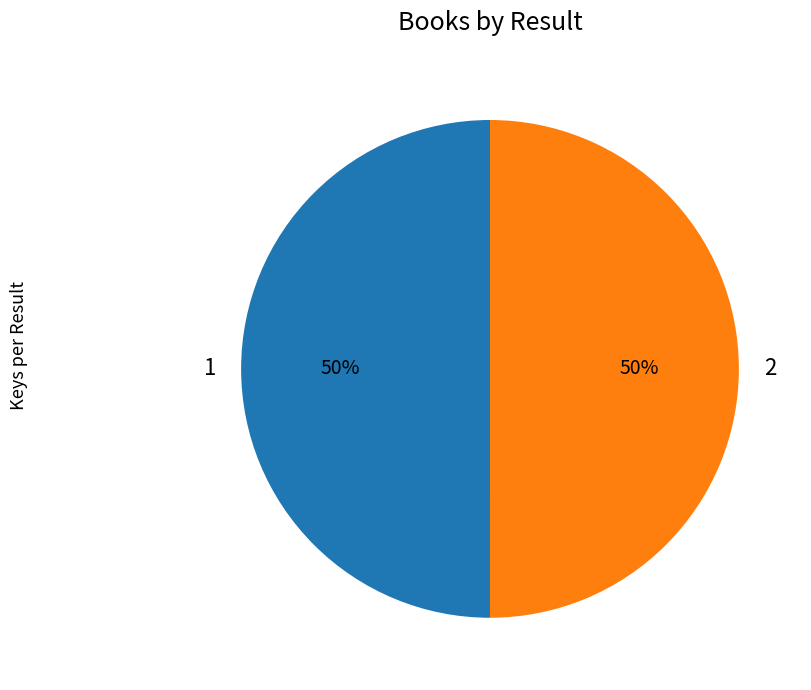

True or false: 2 accounts for 50% of the total.

True